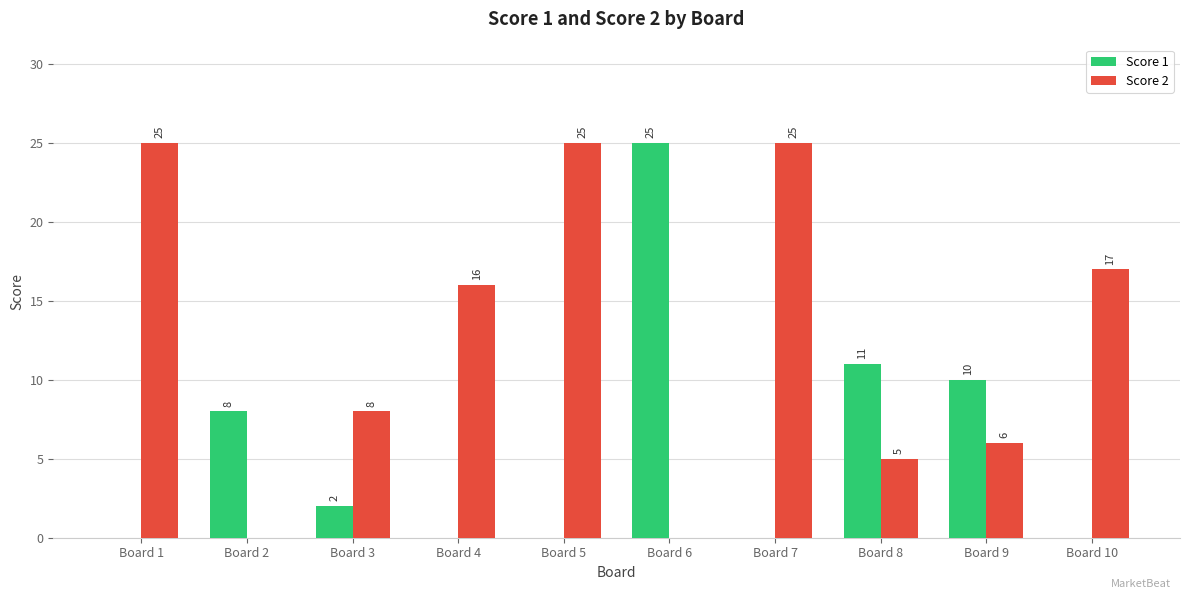

How many data points does each series have?

10